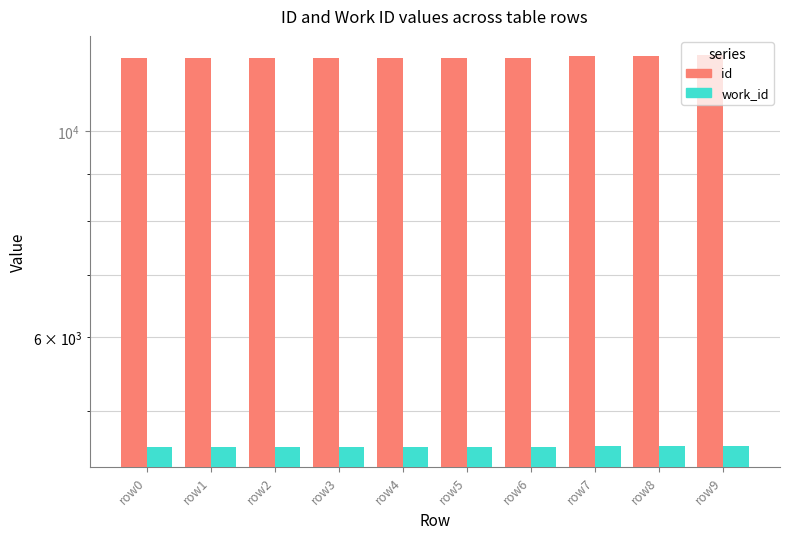

Count the number of data series in this chart.

2